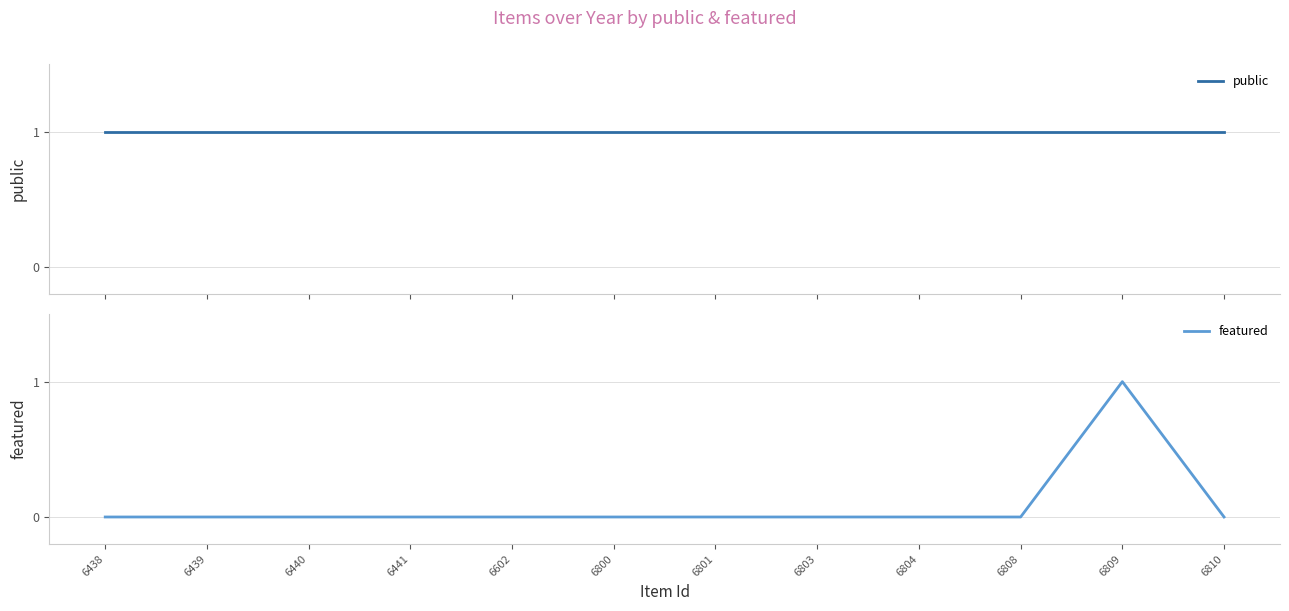

Reading right to left, transcribe all the data shown in this chart.

public: 1	1	1	1	1	1	1	1	1	1	1	1
featured: 0	1	0	0	0	0	0	0	0	0	0	0